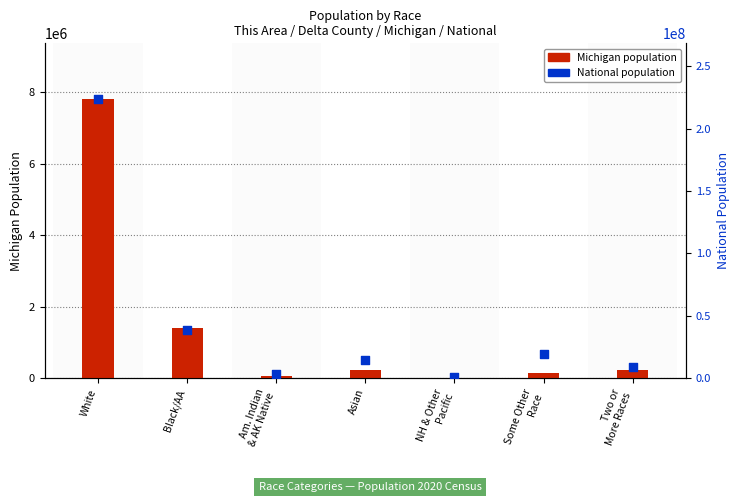

What are all the series names shown in the legend?

Michigan, National